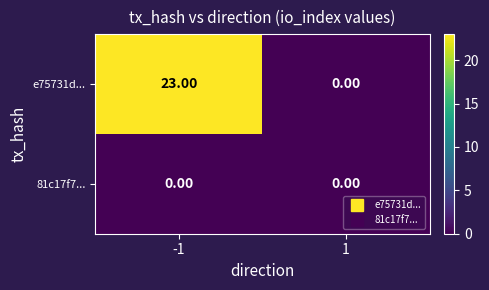

List the labels in order of e75731d... value, smallest first.

1, -1